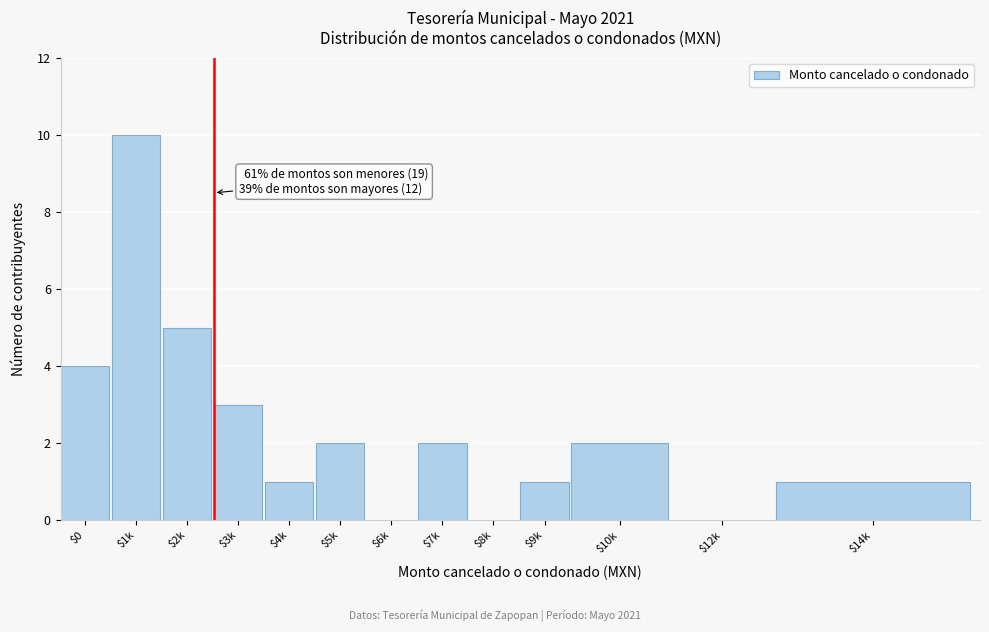

What is the maximum value shown in the chart?

10